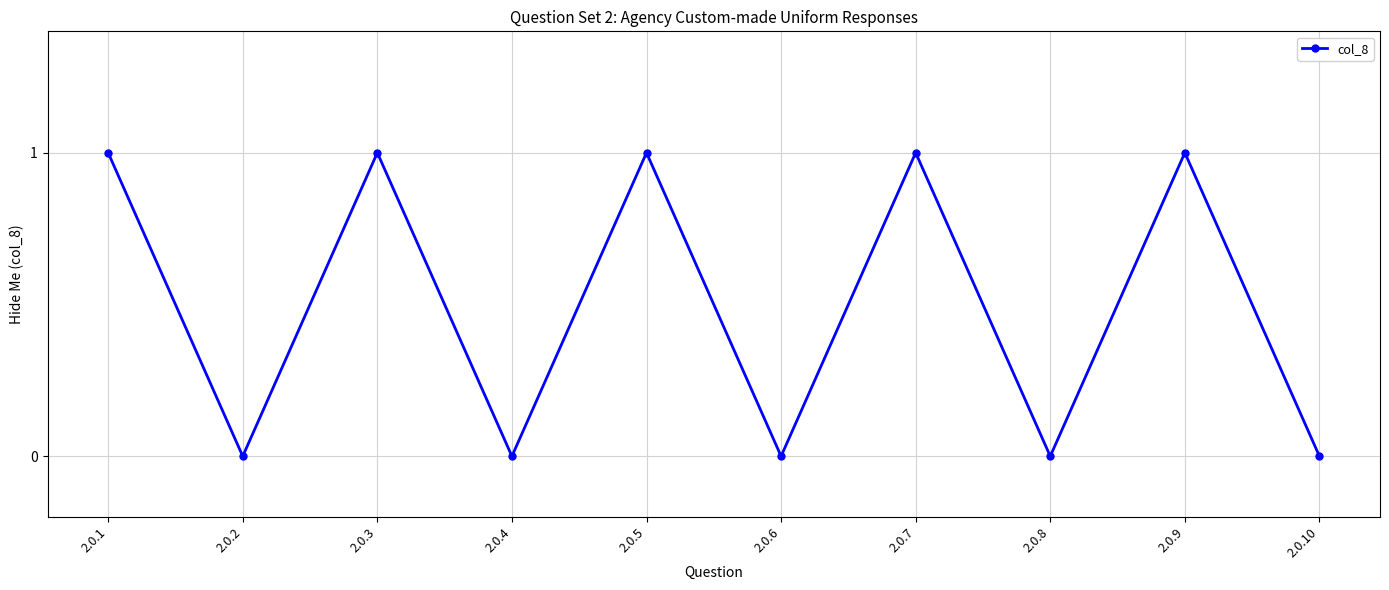

The chart shows a value of 2 at 2.0.1. True or false?

False